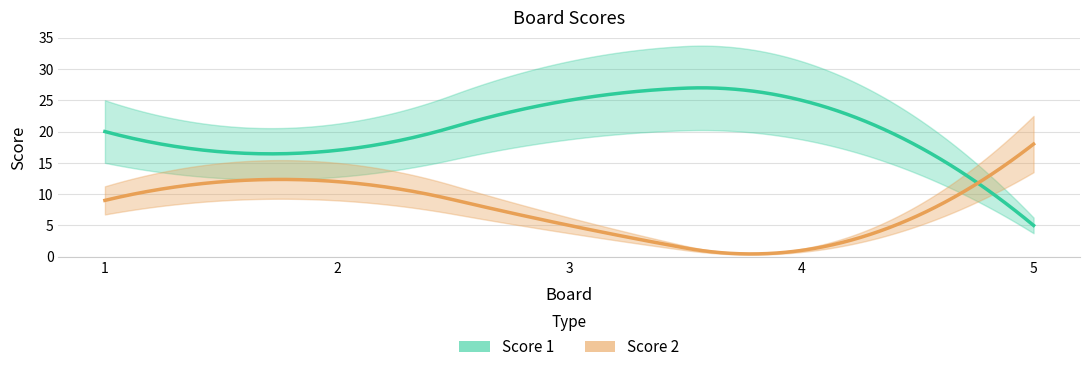

What is the spread (max minus min) of values at 4?

24